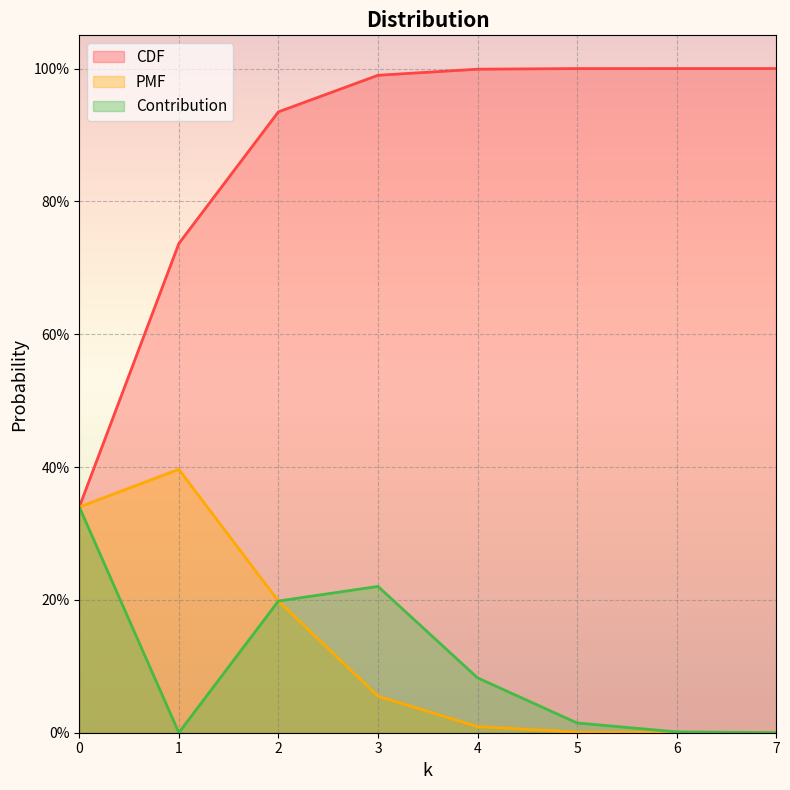

Reading left to right, what are all the values shown in this chart?

CDF: 0.3	0.7	0.9	1.0	1.0	1.0	1.0	1.0
PMF: 0.3	0.4	0.2	0.1	0.0	0.0	0.0	0.0
Contribution: 0.3	0.0	0.2	0.2	0.1	0.0	0.0	0.0